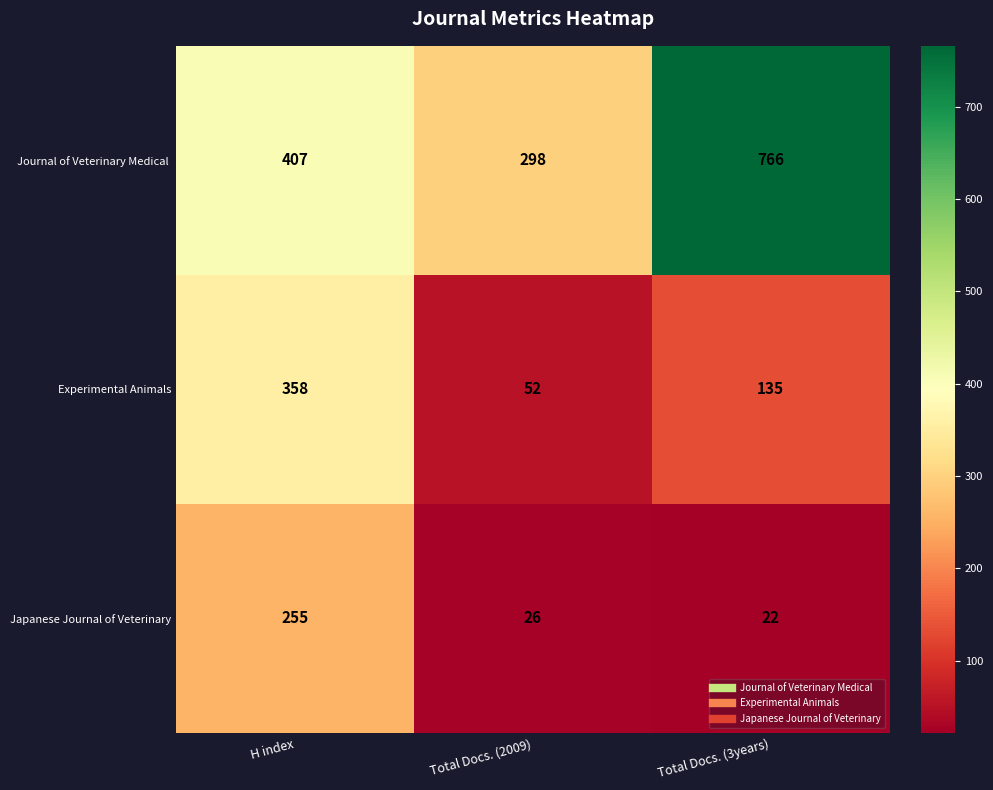

Which series changed the most between H index and Total Docs. (2009)?

Experimental Animals